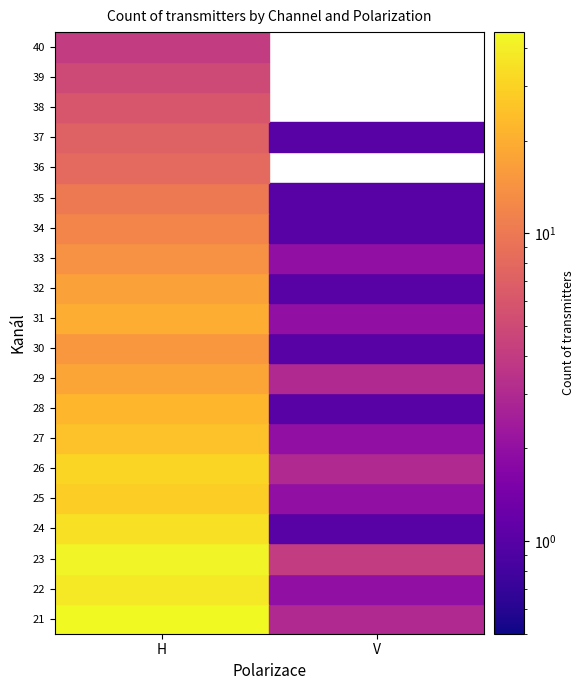

Reading right to left, what are all the values shown in this chart?

40_V=0	40_H=4	39_V=0	39_H=5	38_V=0	38_H=6	37_V=1	37_H=7	36_V=0	36_H=8	35_V=1	35_H=10	34_V=1	34_H=12	33_V=2	33_H=14	32_V=1	32_H=17	31_V=2	31_H=20	30_V=1	30_H=15	29_V=3	29_H=18	28_V=1	28_H=22	27_V=2	27_H=25	26_V=3	26_H=31	25_V=2	25_H=28	24_V=1	24_H=35	23_V=4	23_H=42	22_V=2	22_H=38	21_V=3	21_H=45